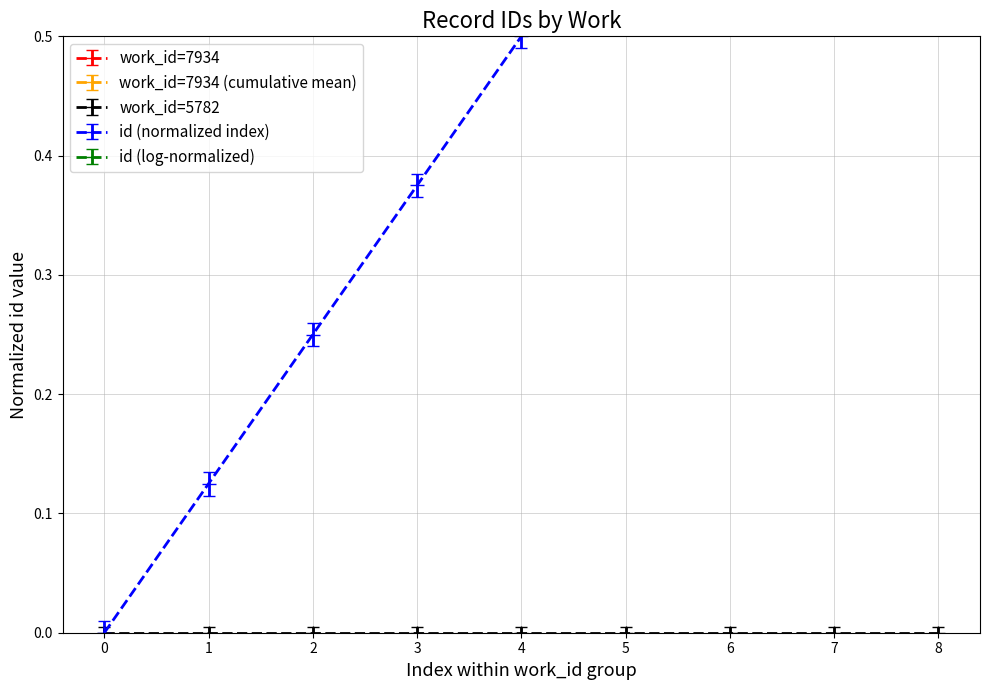

What is the sum of the values at 7 and 3?

2.0